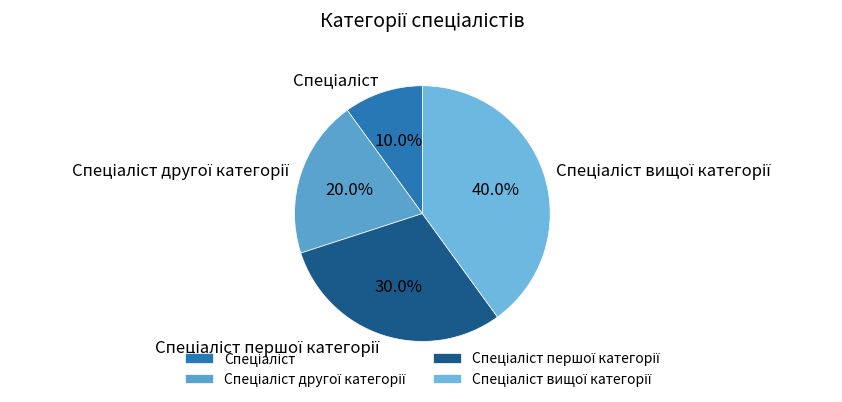

Is there a majority slice in this chart?

No